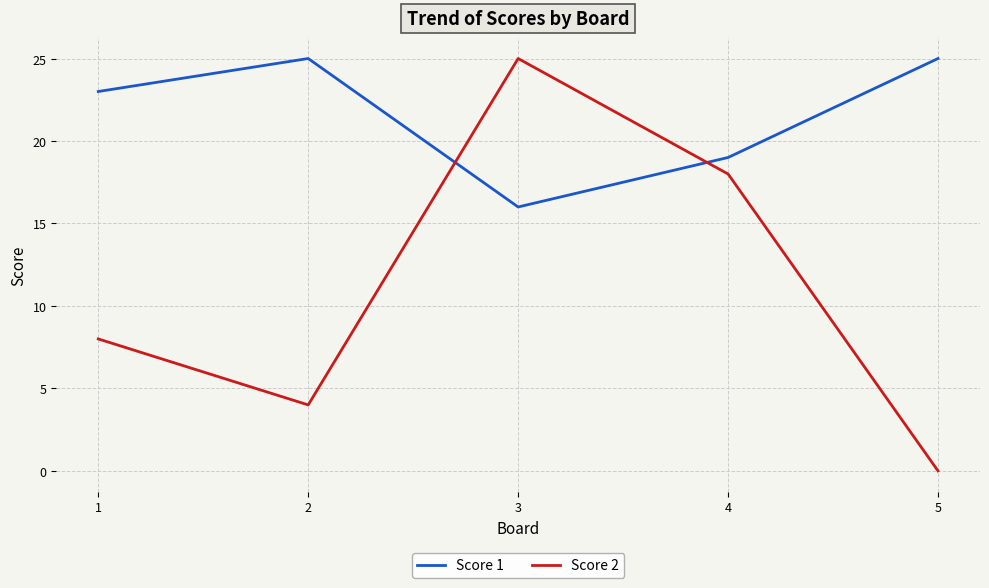

Which series has the largest total across all categories?

Score 1